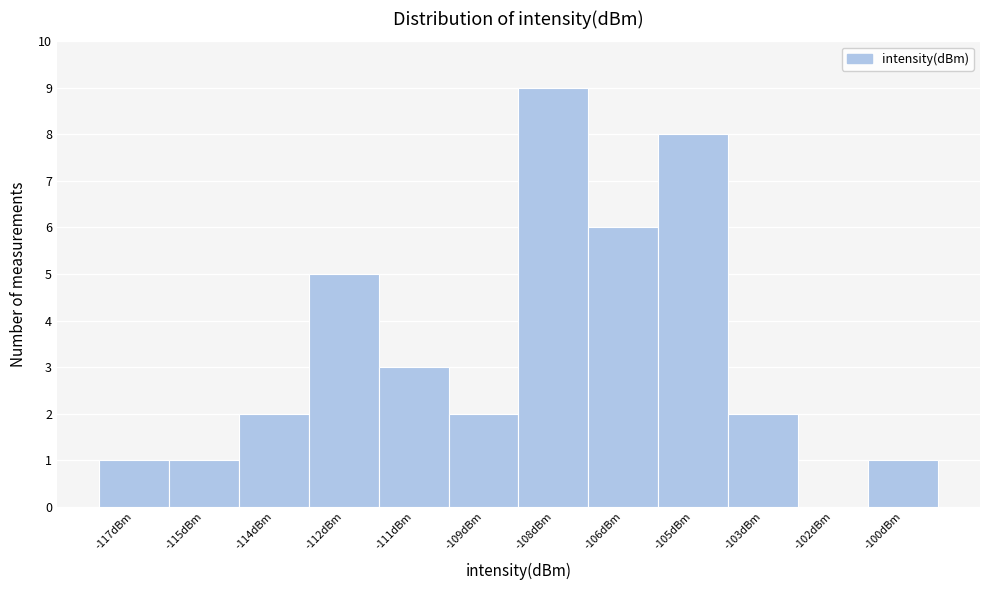

Reading left to right, what are all the values shown in this chart?

-117dBm=1	-115dBm=1	-114dBm=2	-112dBm=5	-111dBm=3	-109dBm=2	-108dBm=9	-106dBm=6	-105dBm=8	-103dBm=2	-102dBm=0	-100dBm=1